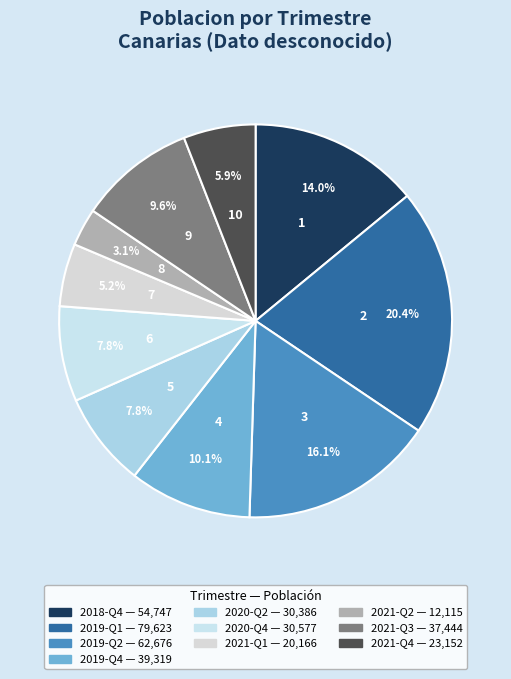

To the nearest percent, what is the difference between the 2019-Q1 and 2020-Q2 slice percentages?

13%